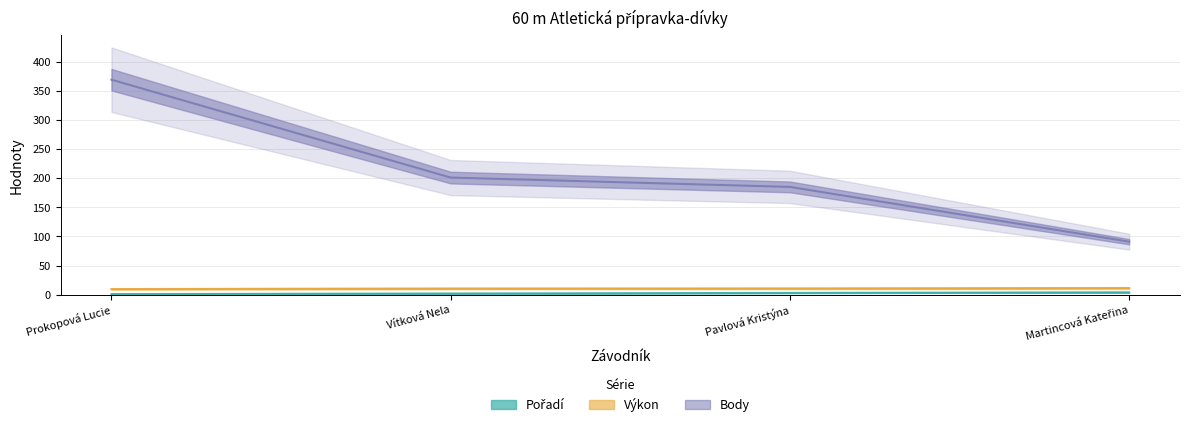

What is the approximate value of Body at Martincová Kateřina?

91.0